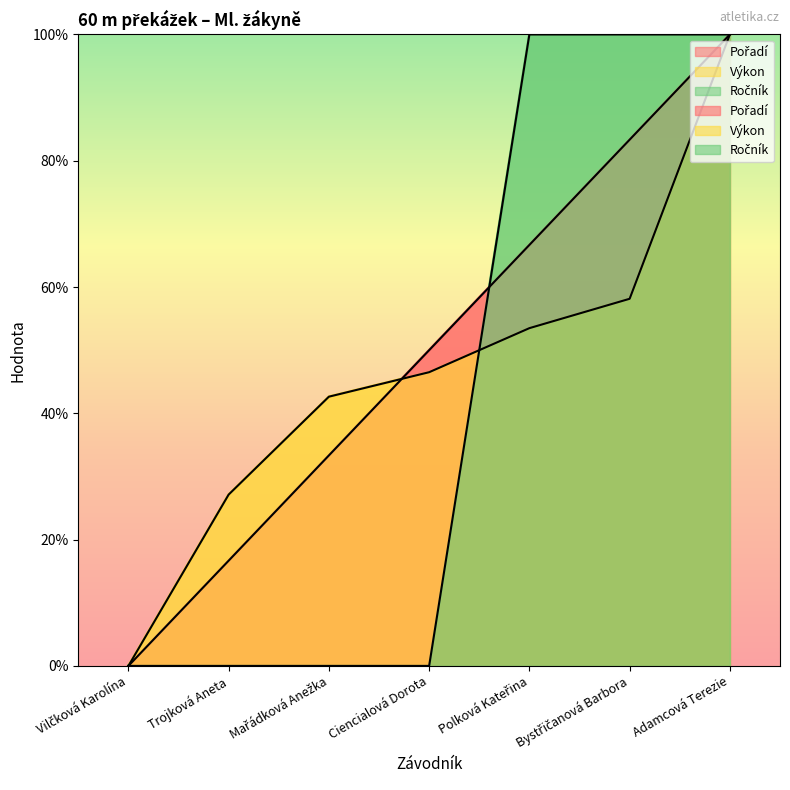

Reading right to left, transcribe all the data shown in this chart.

Pořadí: 100.0	83.3	66.7	50.0	33.3	16.7	0.0
Výkon: 100.0	58.1	53.5	46.5	42.6	27.1	0.0
Ročník: 100.0	100.0	100.0	0.0	0.0	0.0	0.0